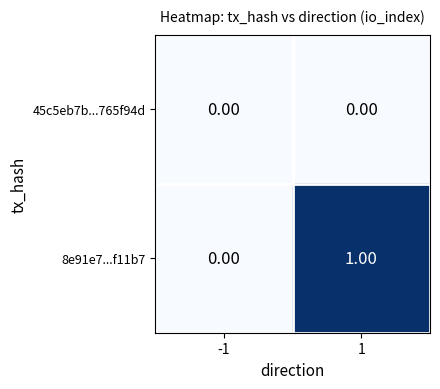

Which series has the largest total across all categories?

8e91e7...f11b7